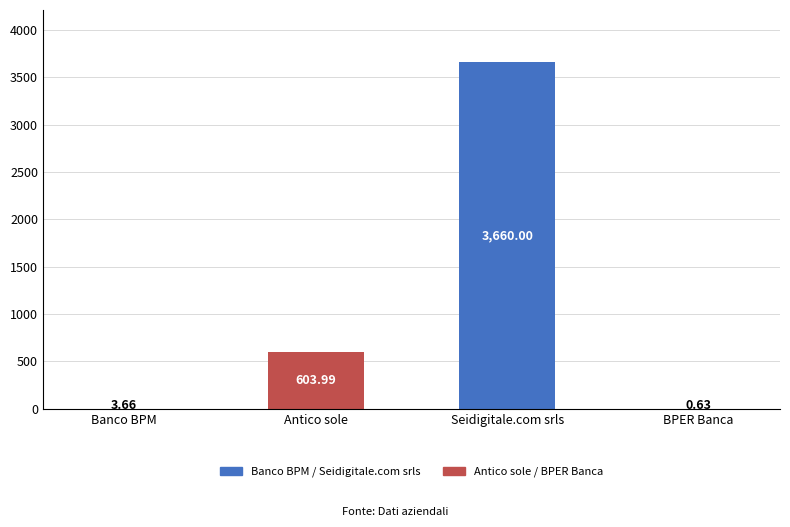

At which label does the data first exceed 603?

Antico sole